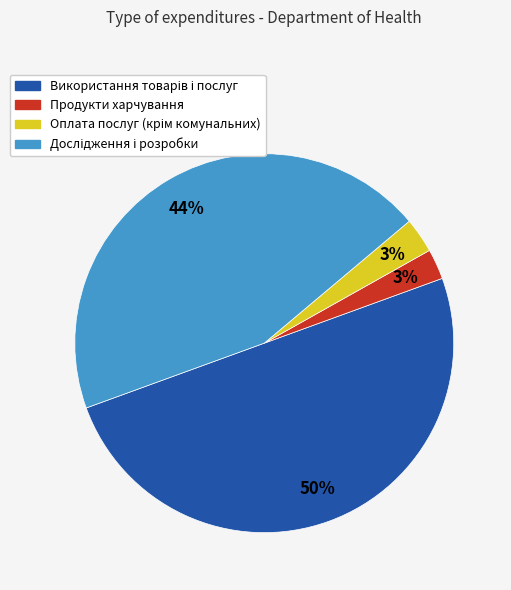

To the nearest percent, what is the difference between the largest and smallest slice percentages?

47%